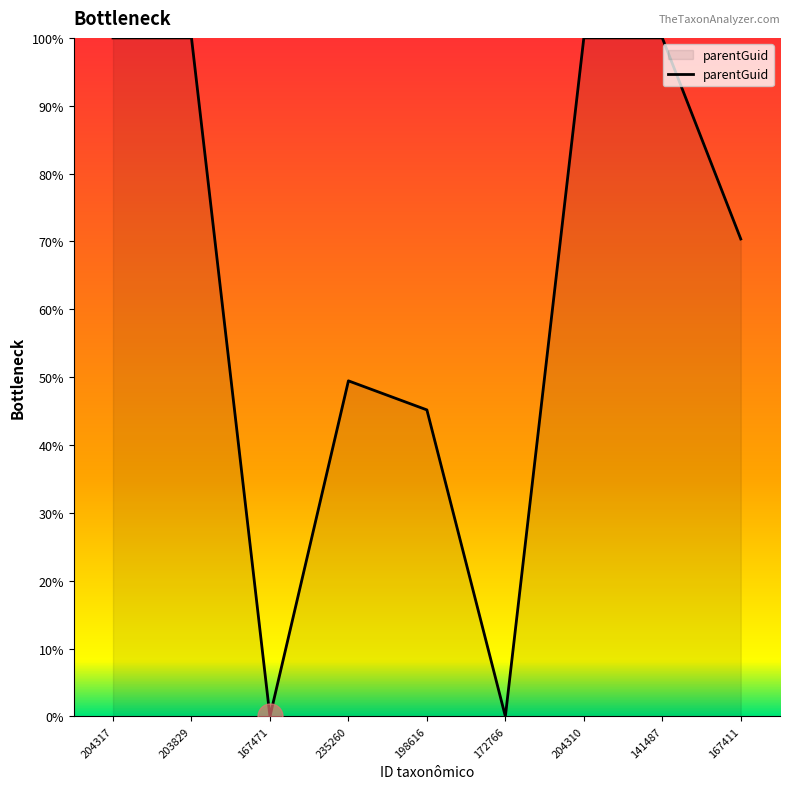

What is the average value?

62.8